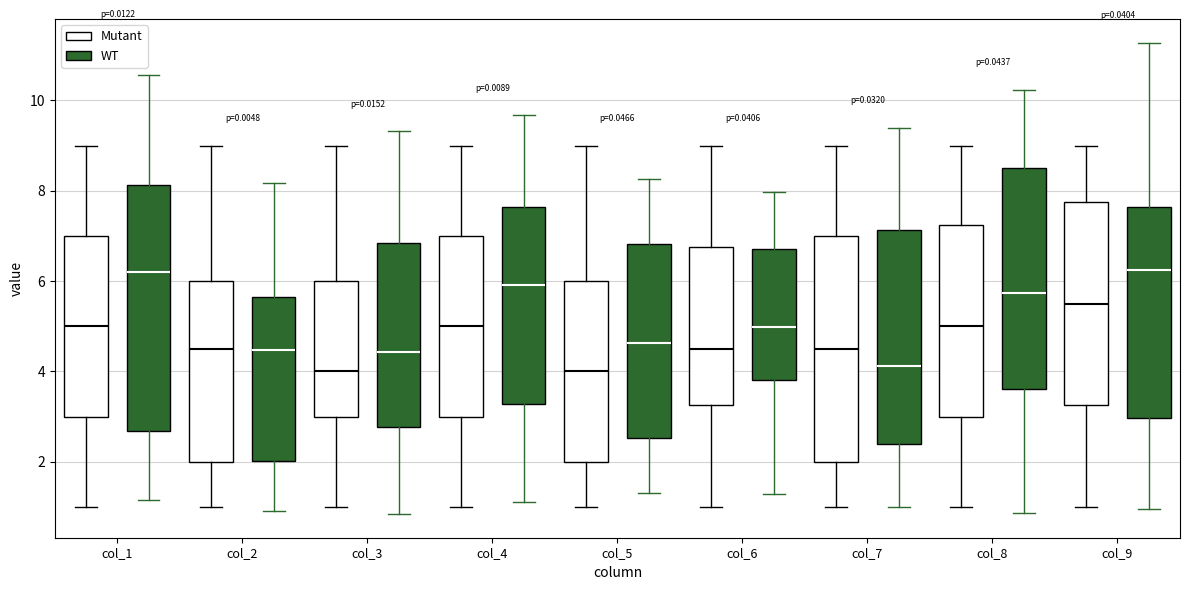

Where does the upper whisker of the box for col_6 (WT) end on the y-axis? The values are not printed on the chart, so give them approximately, as read against the axis.

8.0